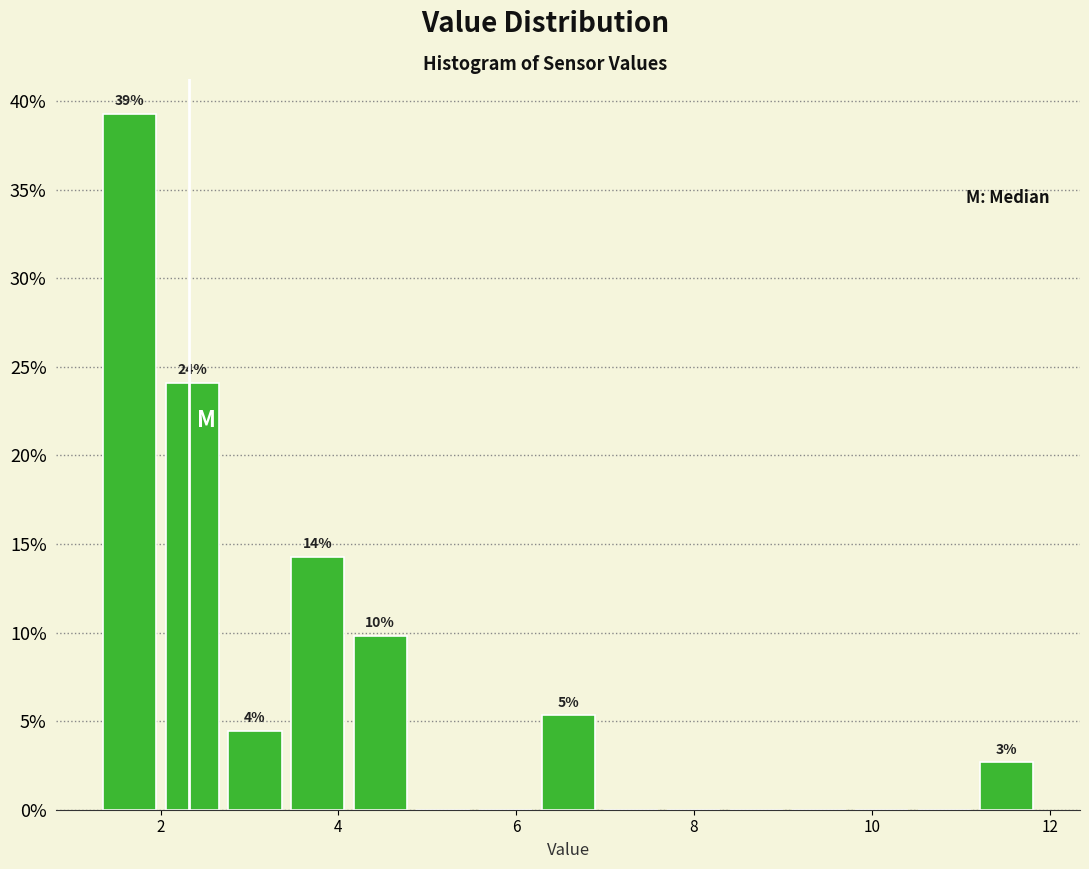

Read against the x-axis, roughly where is the centre of the tallest bar?

1.6